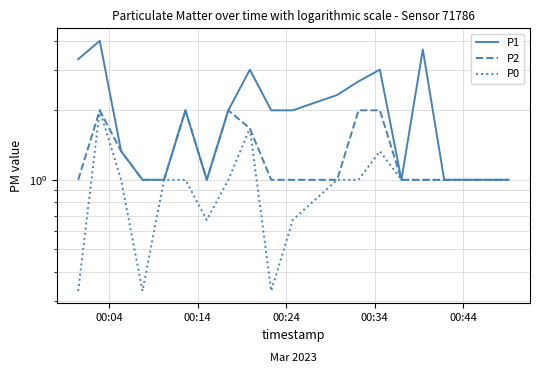

True or false: P1 and P2 intersect in this chart.

False